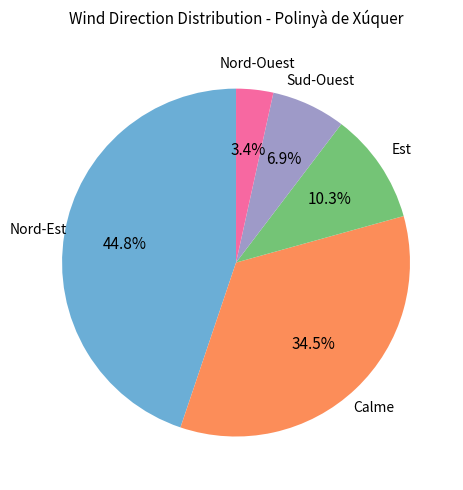

Combined, do Sud-Ouest and Nord-Ouest account for over 50%?

No